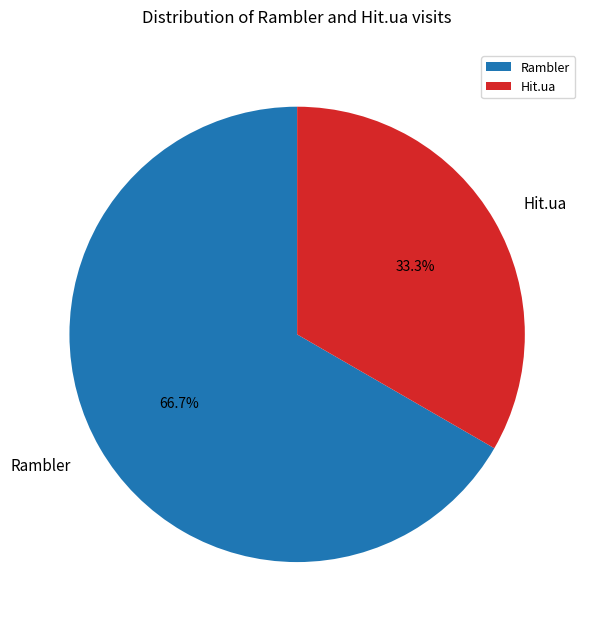

Does Rambler represent more than half of the total?

Yes